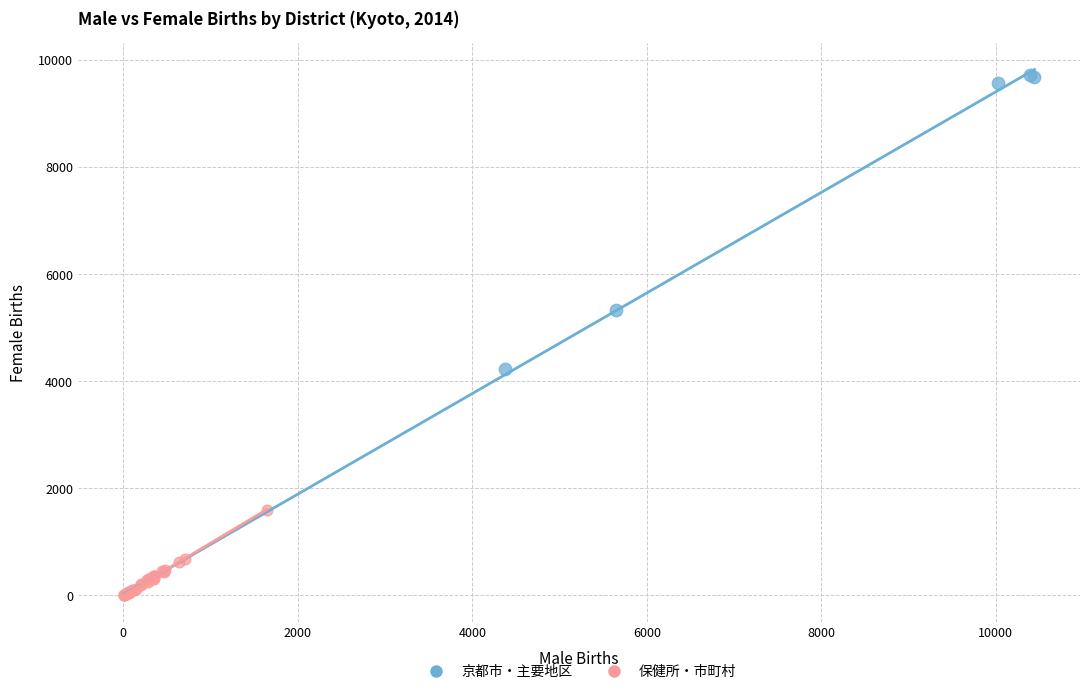

What are all the series names shown in the legend?

京都市・主要地区, 保健所・市町村